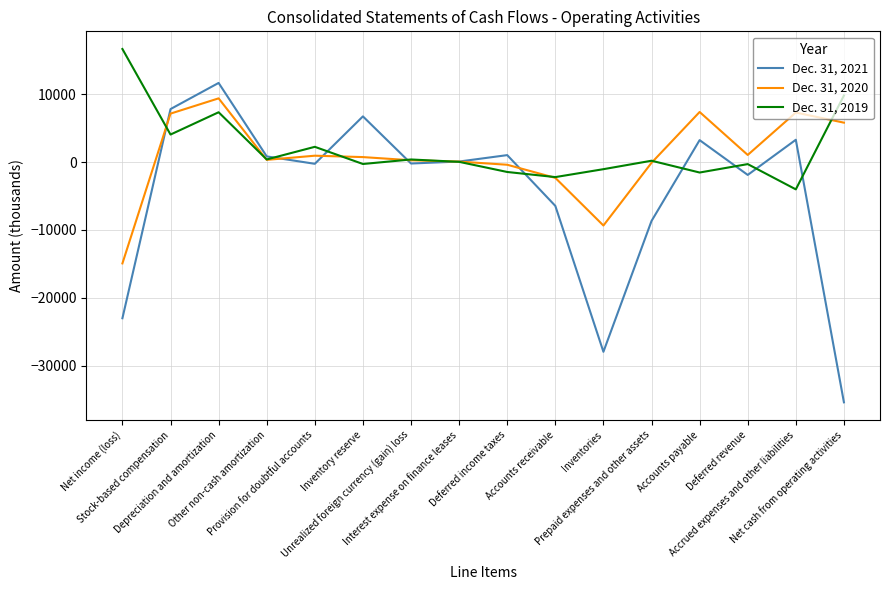

What is the sum of all Dec. 31, 2021 values?

-69137